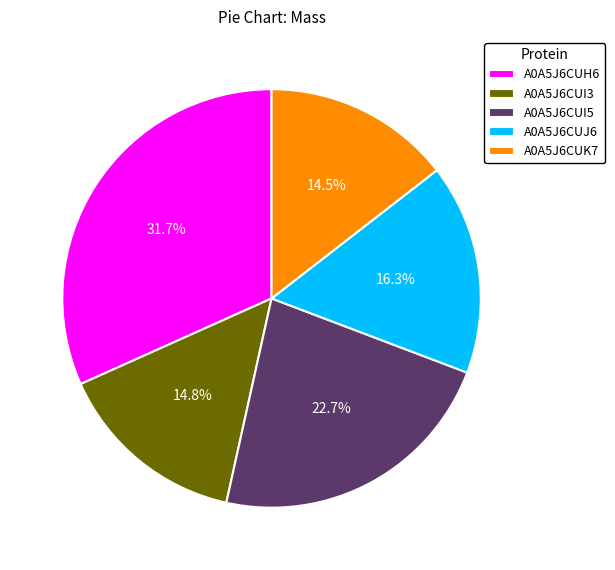

What percentage do A0A5J6CUI5 and A0A5J6CUH6 together represent?

54.4%